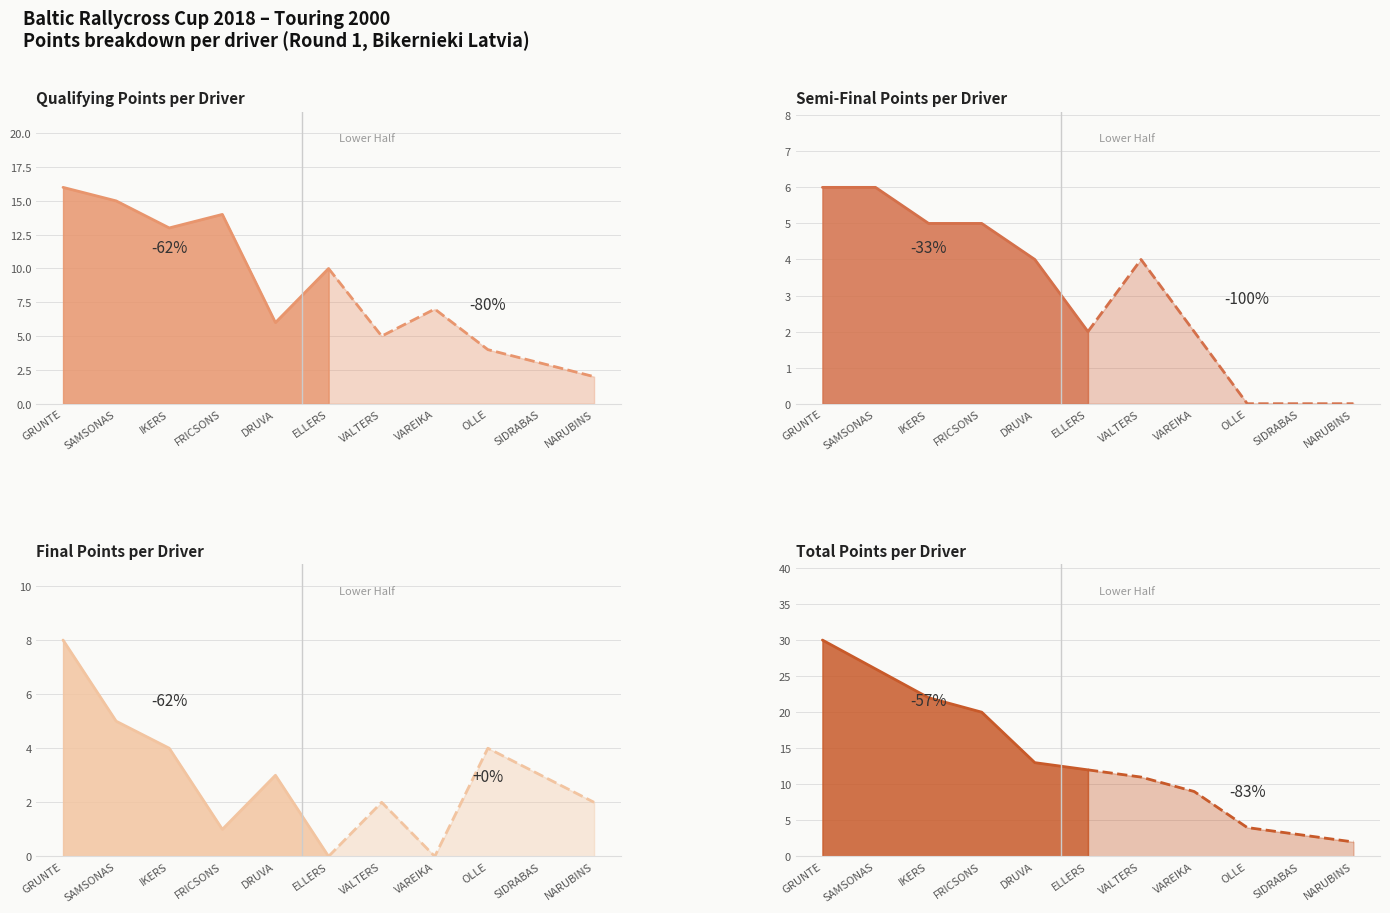

Where does the Overall series first go above 12?

GRUNTE